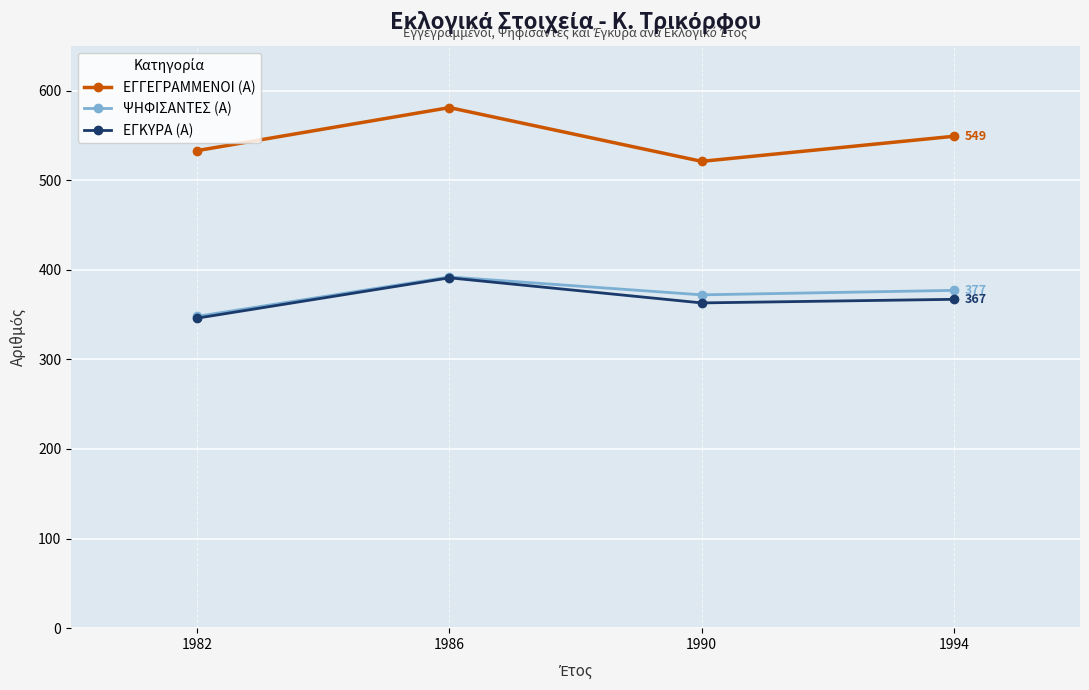

At which category is the sum across all series the highest?

1986